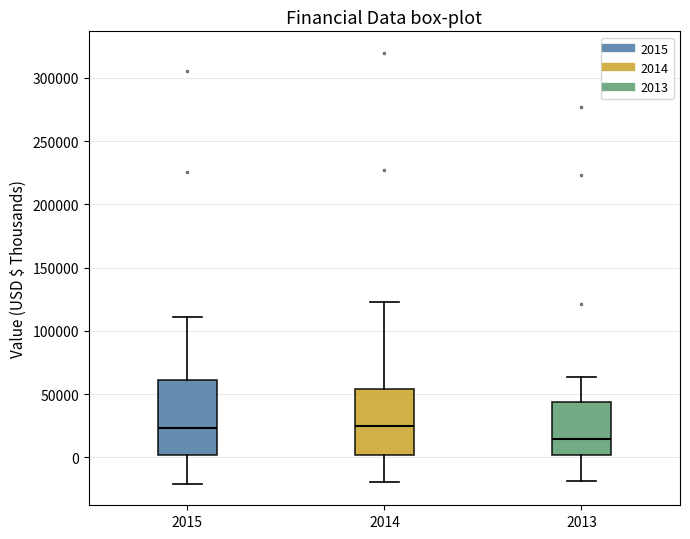

Where is the lower edge of the box at x = 2013 on the y-axis? The values are not printed on the chart, so give them approximately, as read against the axis.

0